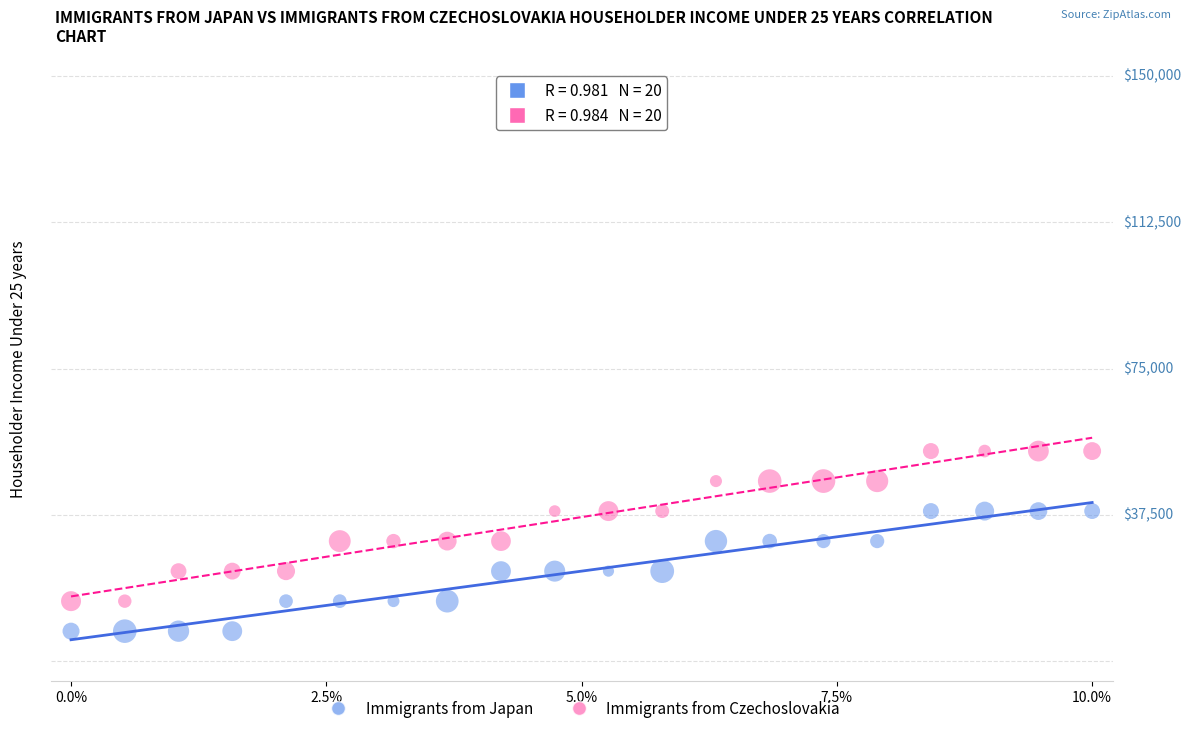

Which series has the largest Y range (max minus min)?

Immigrants from Czechoslovakia